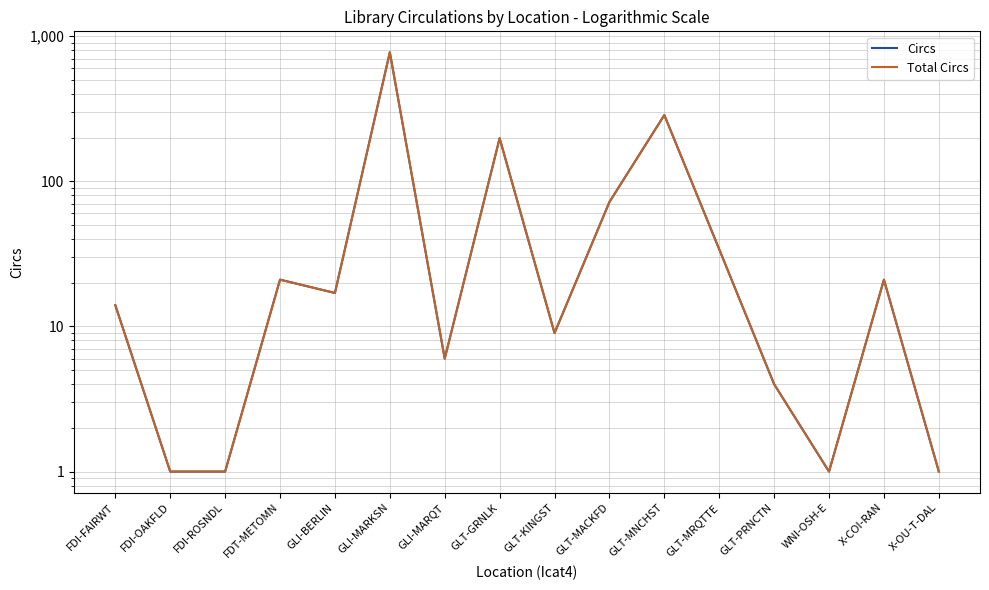

The value of Circs at GLT-PRNCTN is 4. True or false?

True